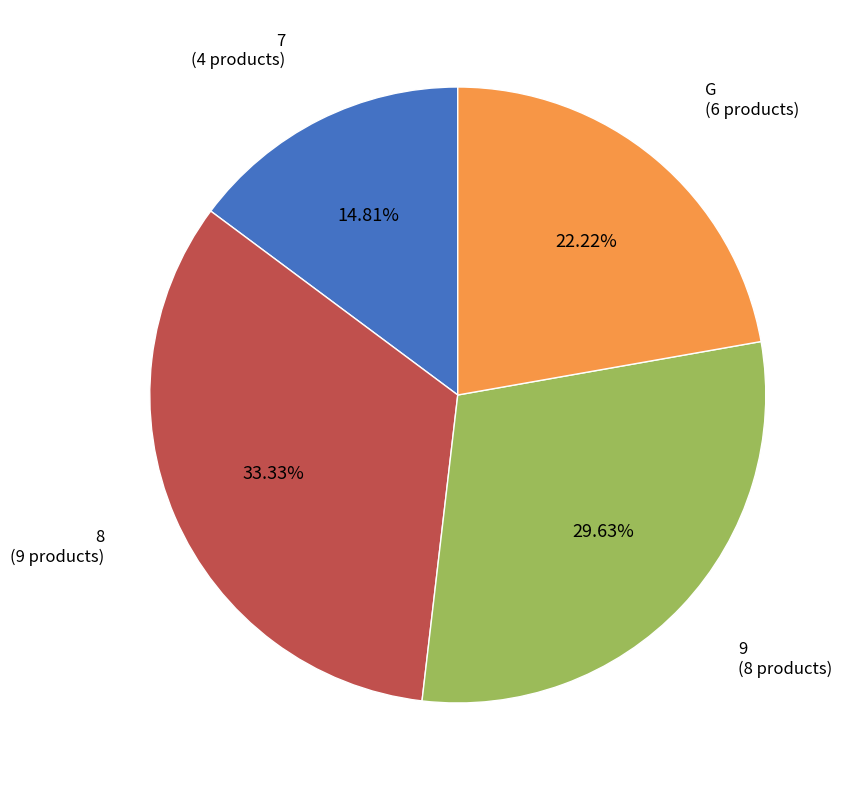

To the nearest percent, what percentage of the pie is G?

22%